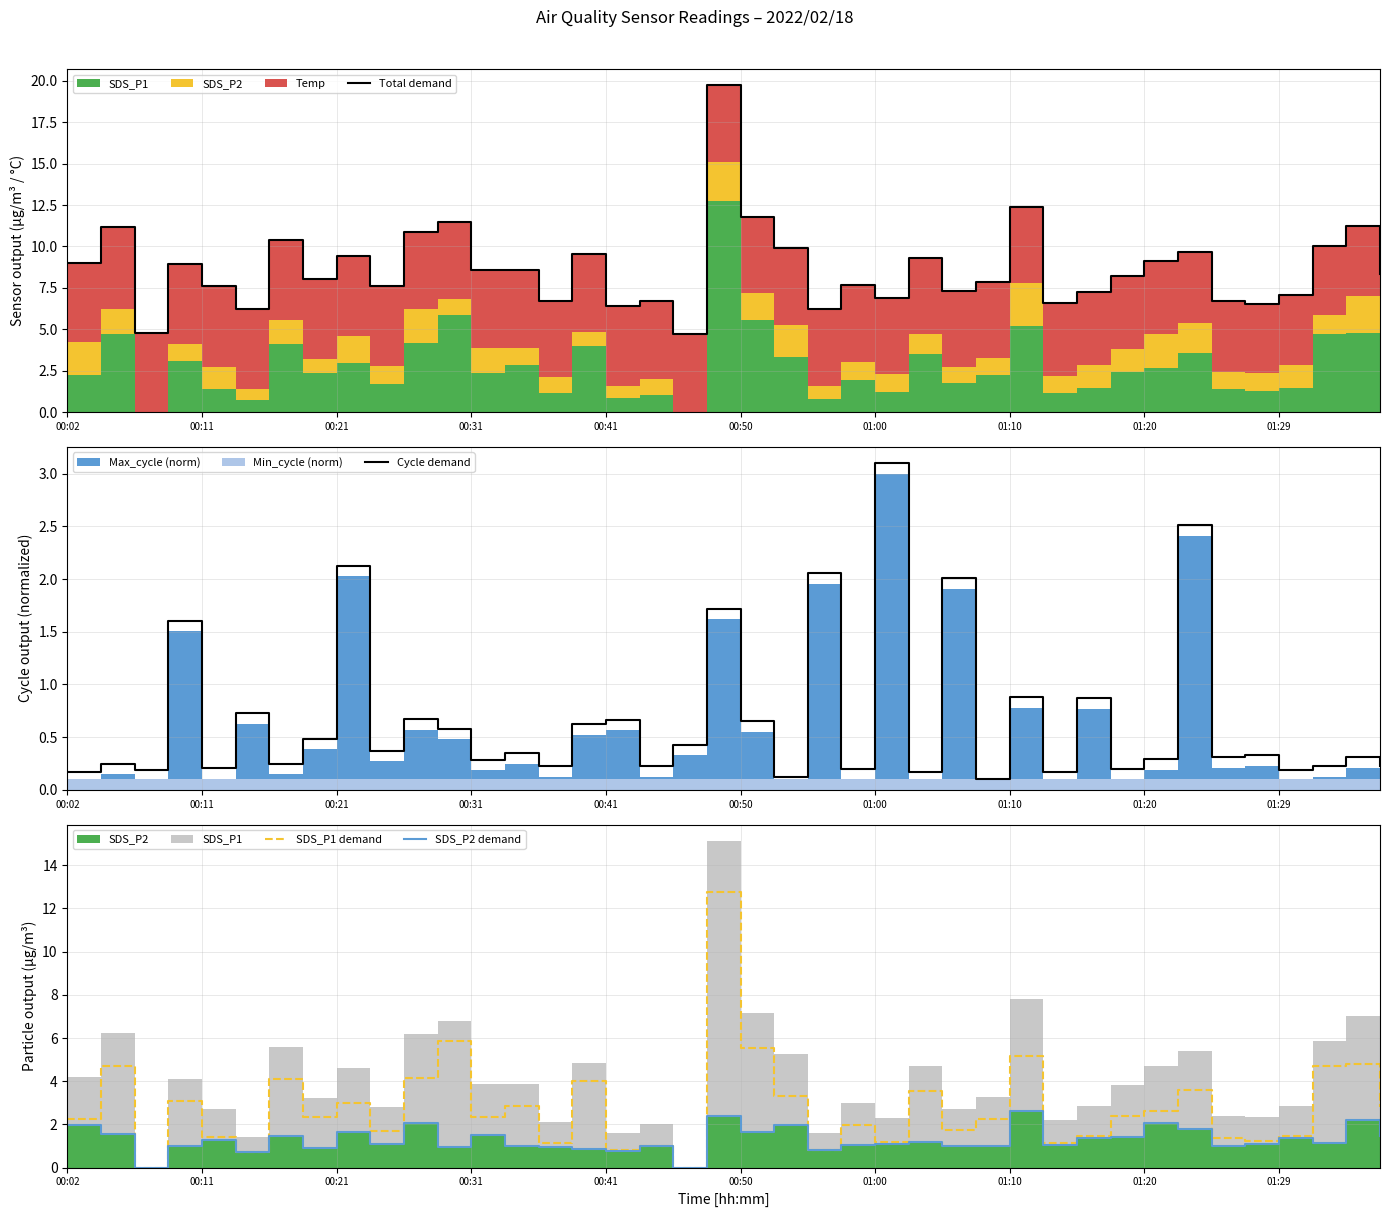

What is the sum of all SDS_P1 demand values?

111.3